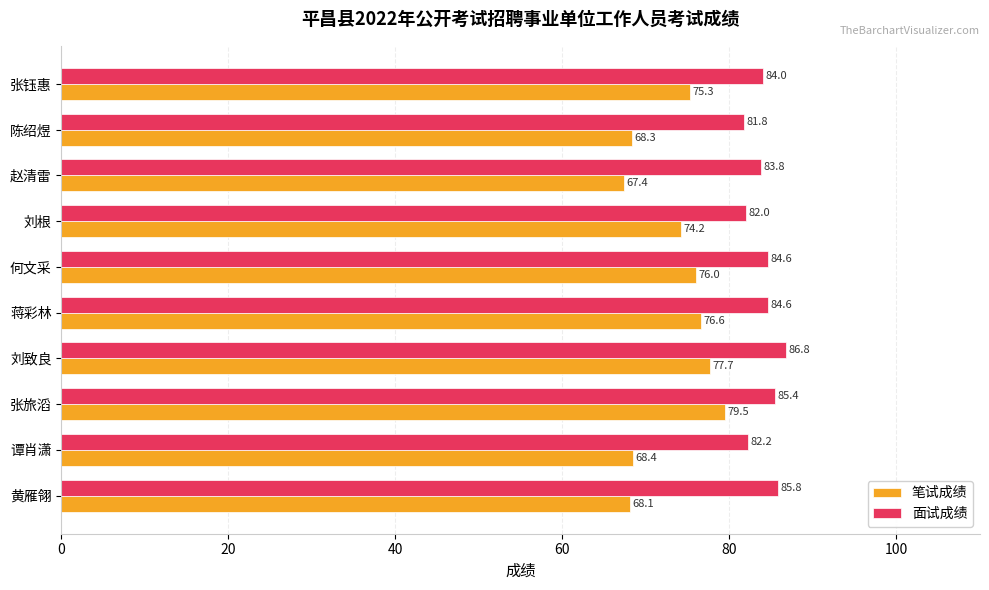

What is the highest value of the 面试成绩 series?

86.8